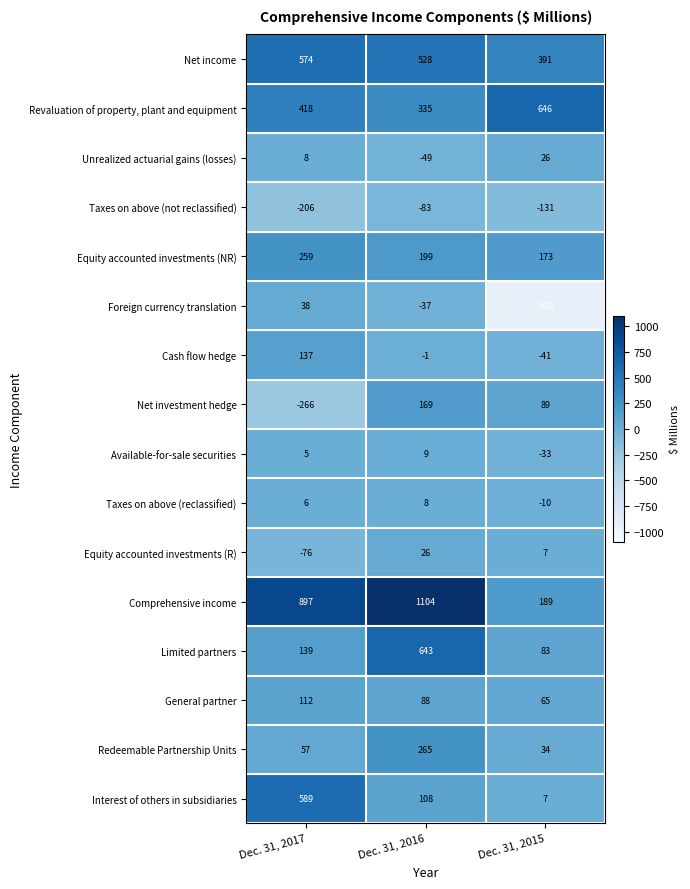

At which category does the chart reach its peak across all series?

Dec. 31, 2016